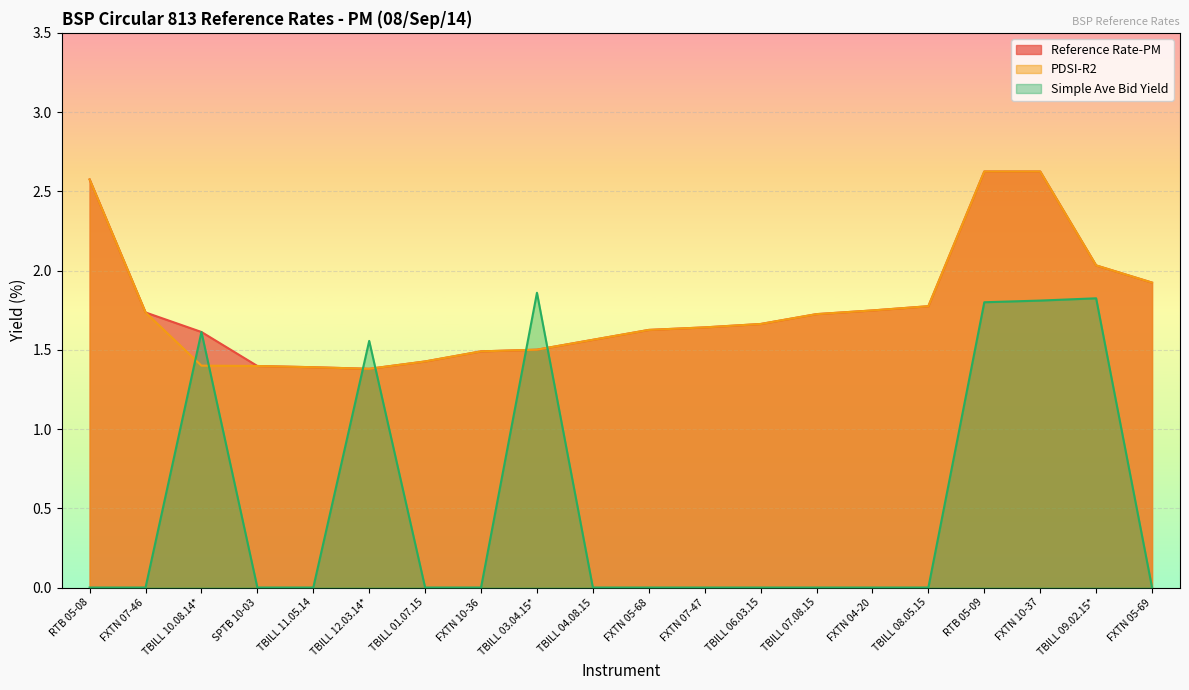

At which label does Reference Rate-PM reach its peak?

RTB 05-09